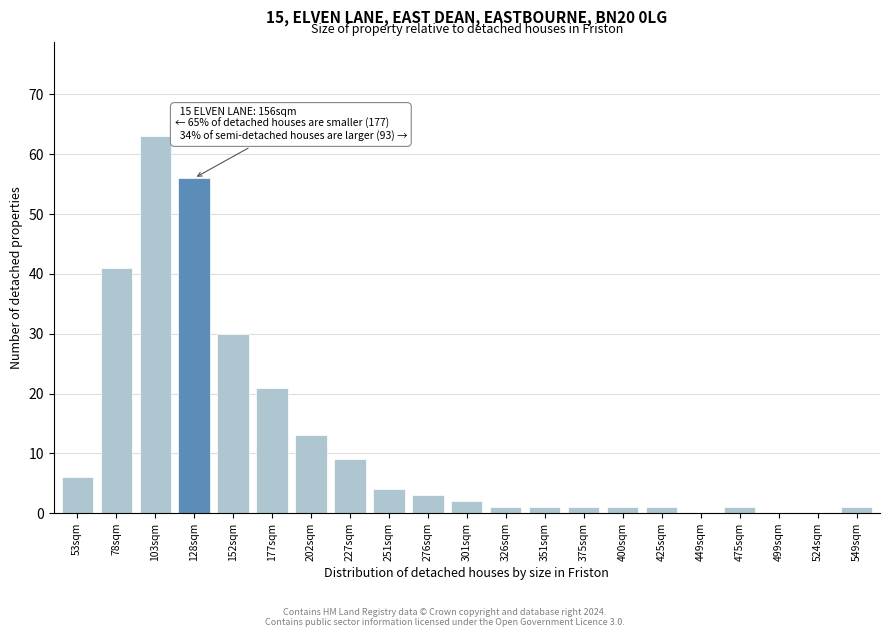

Reading left to right, what are all the values shown in this chart?

53sqm=6	78sqm=41	103sqm=63	128sqm=56	152sqm=30	177sqm=21	202sqm=13	227sqm=9	251sqm=4	276sqm=3	301sqm=2	326sqm=1	351sqm=1	375sqm=1	400sqm=1	425sqm=1	449sqm=0	475sqm=1	499sqm=0	524sqm=0	549sqm=1